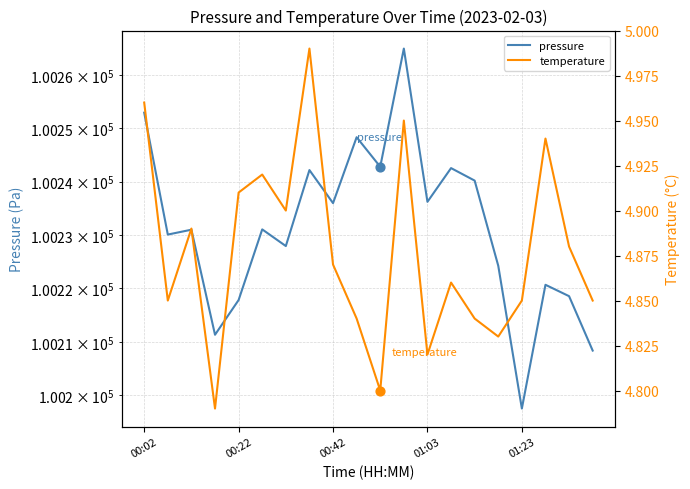

Which series has the largest total across all categories?

pressure